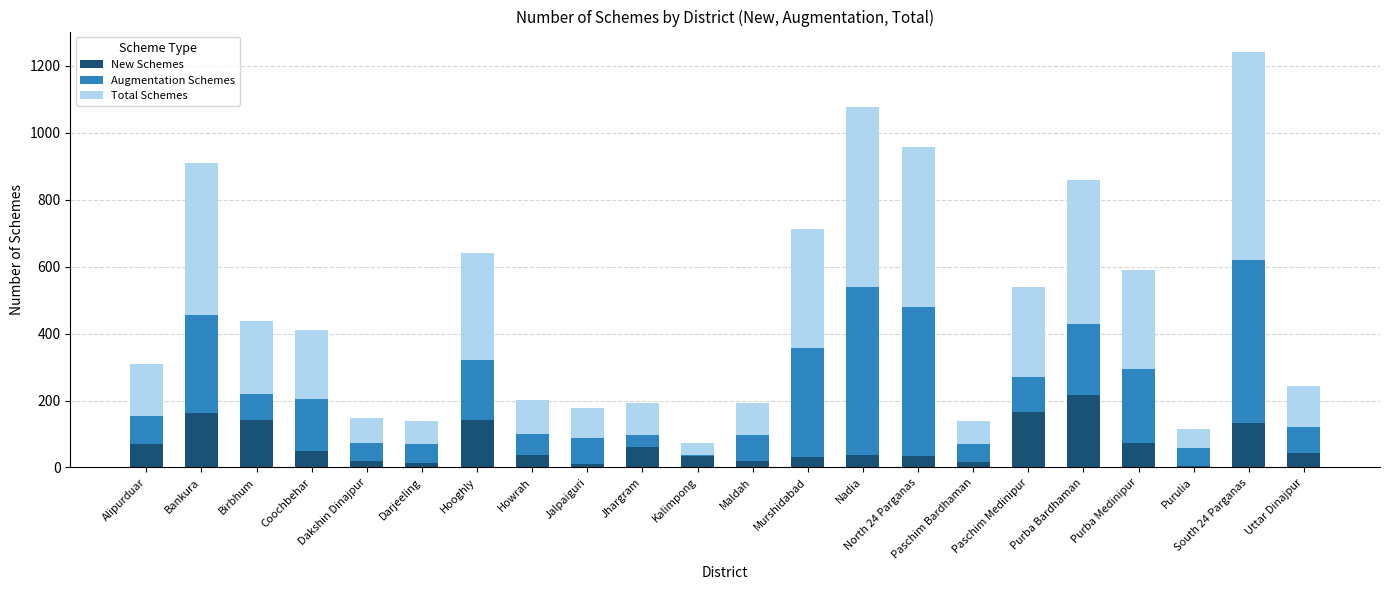

What is the sum of the New Schemes values at Howrah and Nadia?

75